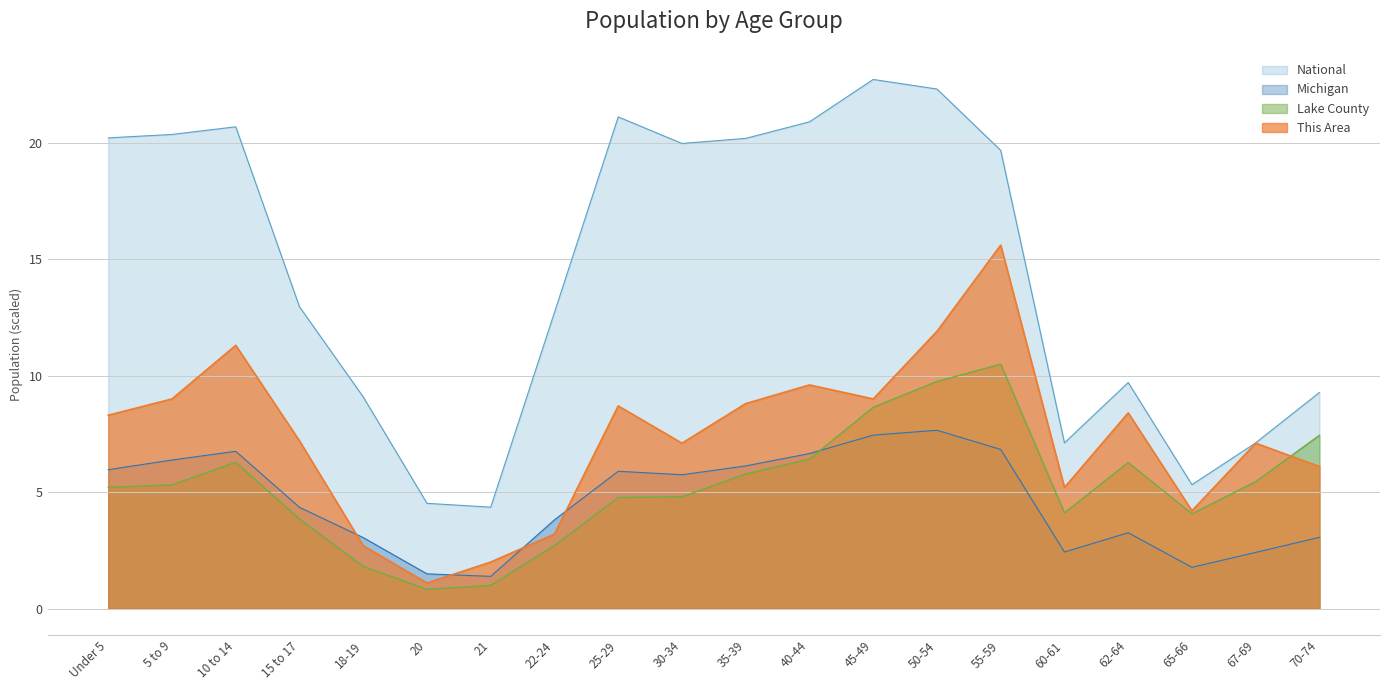

Which series has the largest range (max minus min)?

National